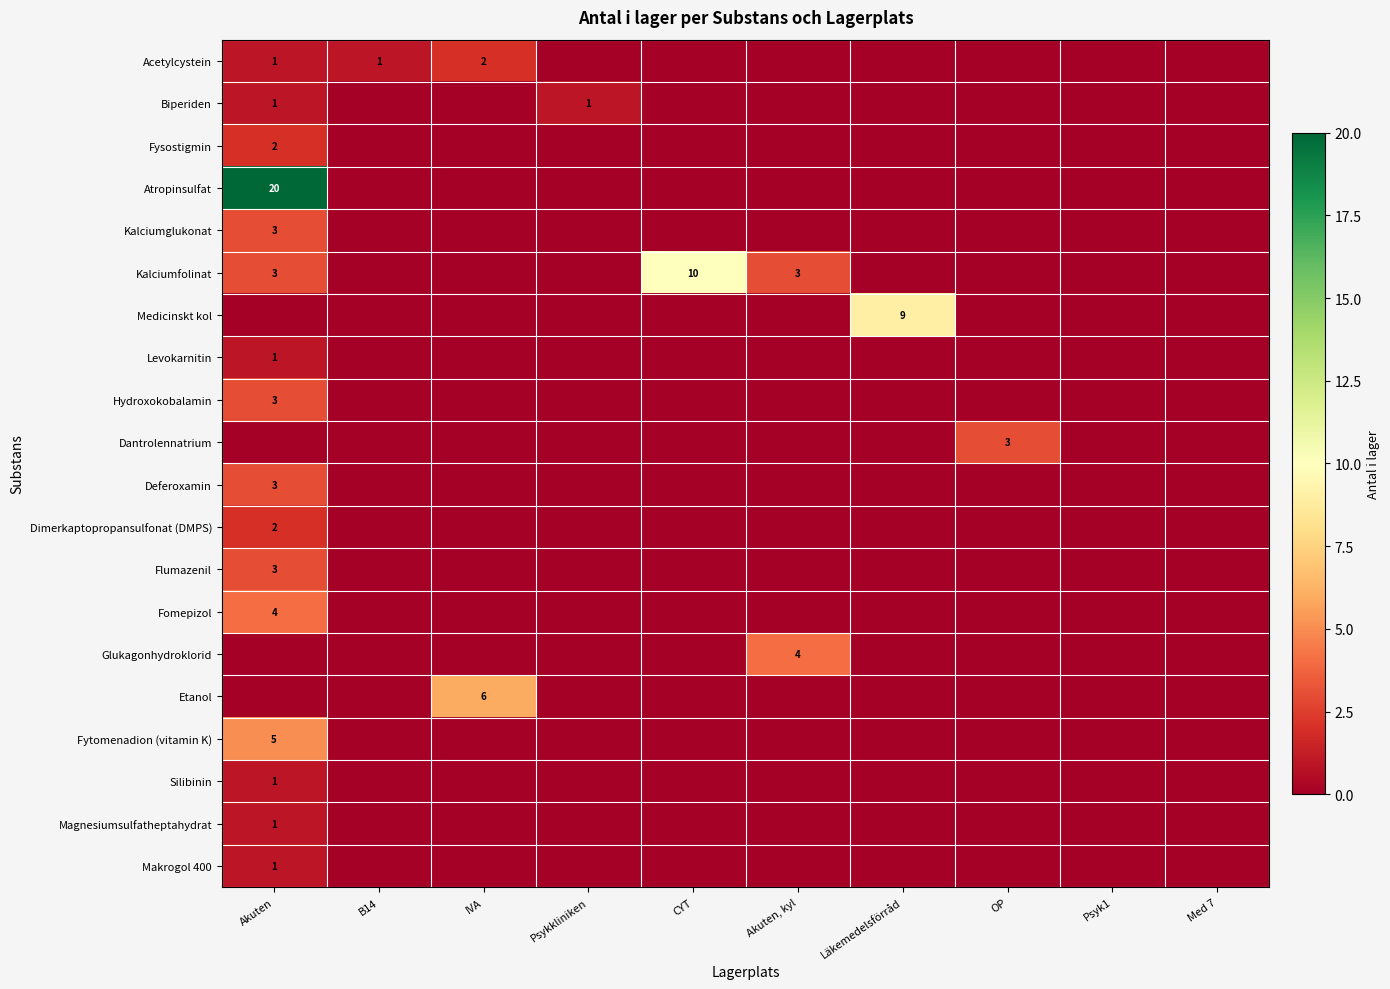

Which category has the highest value in the Dantrolennatrium series?

OP